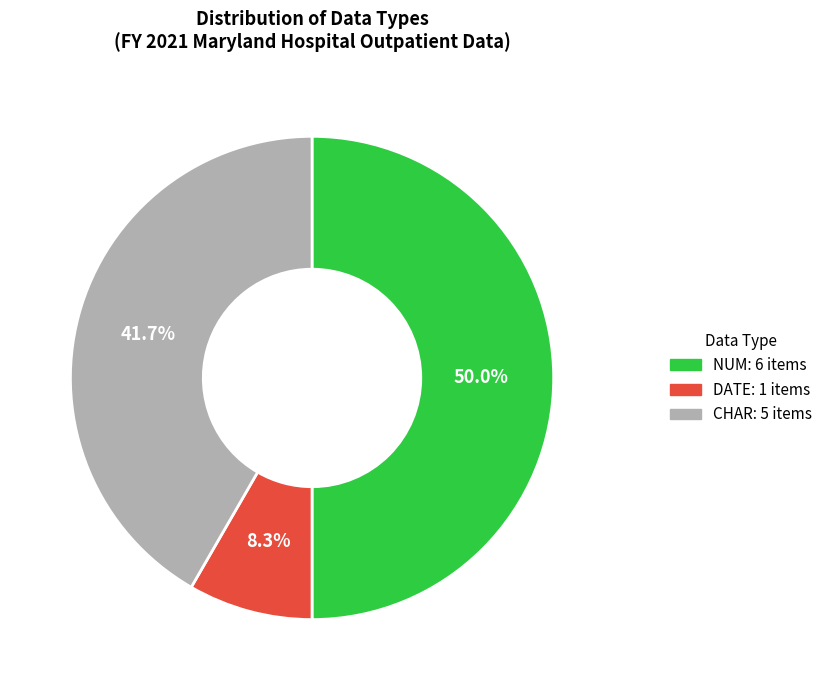

How many segments does this pie chart have?

3